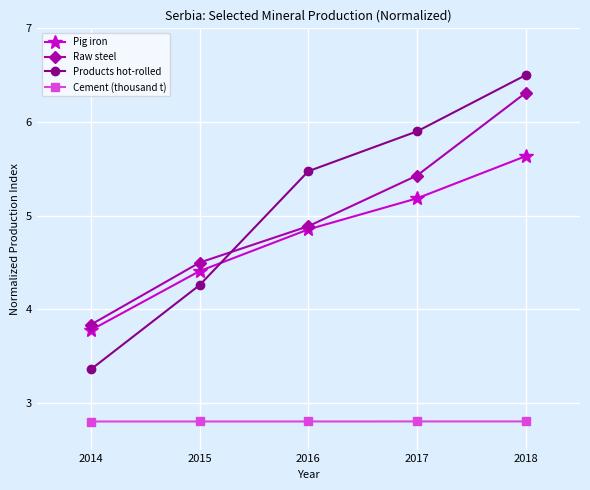

After their last crossing, which series has the higher values: Pig iron or Products hot-rolled?

Products hot-rolled